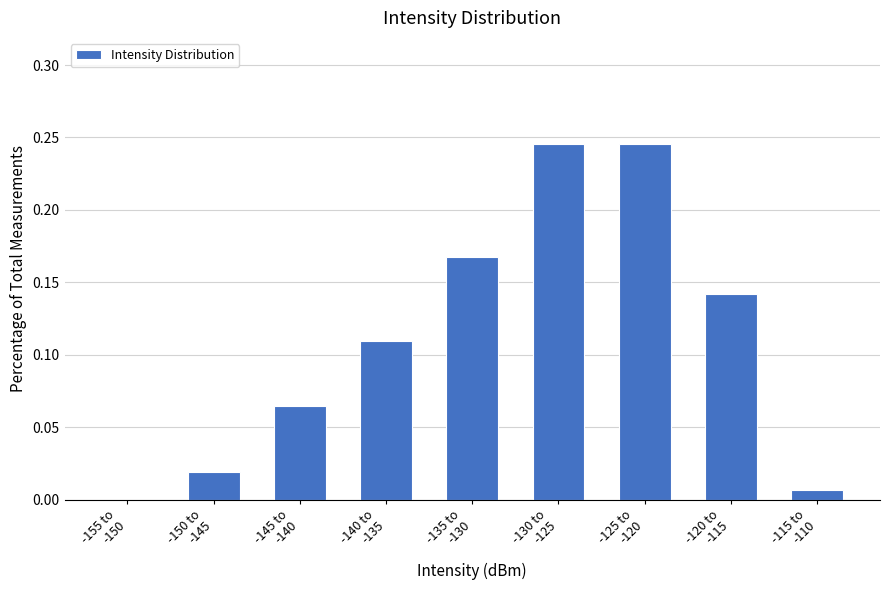

What is the sum of all values?

1.0